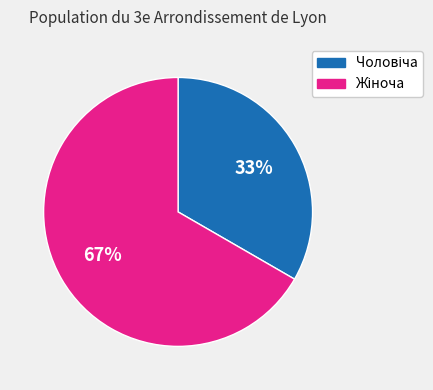

To the nearest percent, what is the average slice percentage?

50%